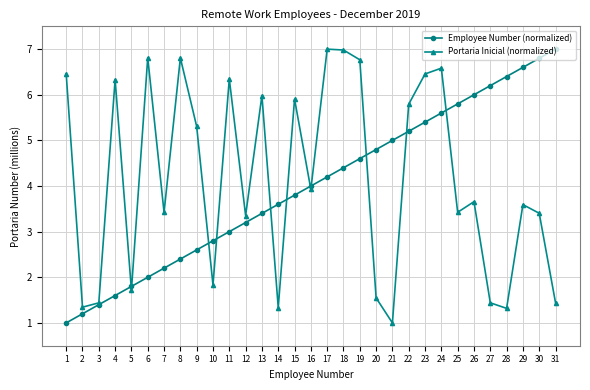

What is the highest value of the Employee Number (normalized) series?

7.0